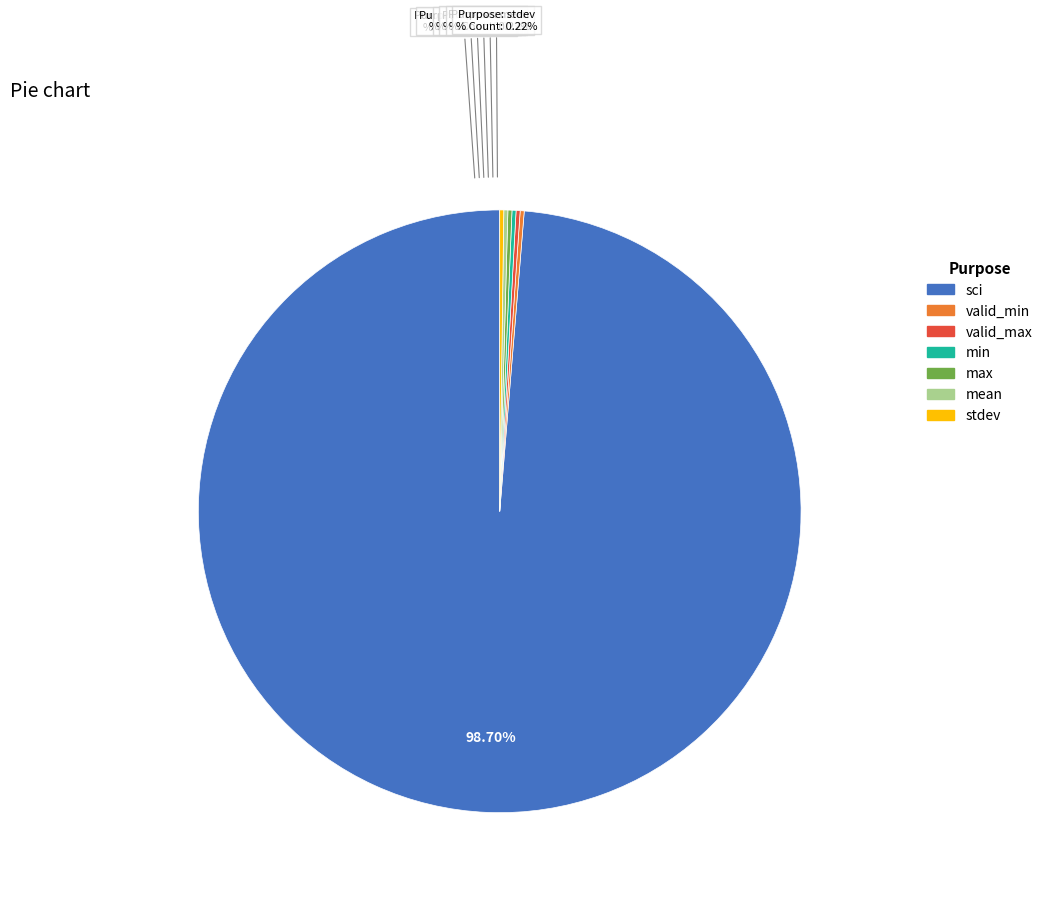

Is sci the majority of the pie?

Yes